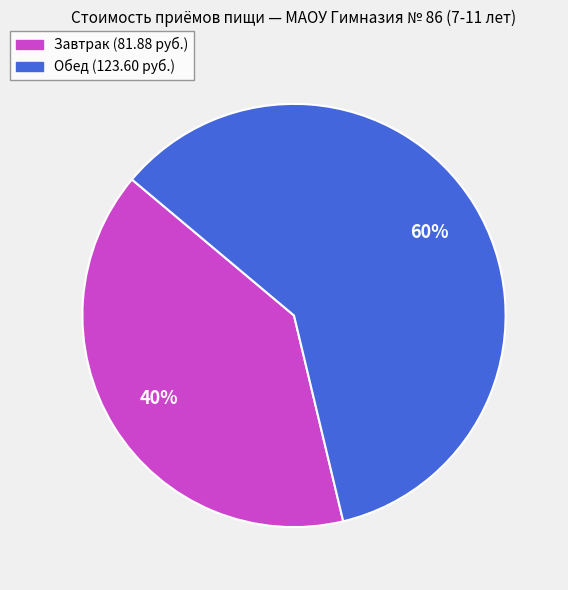

Combined, do Завтрак (81.88 руб.) and Обед (123.60 руб.) account for over 50%?

Yes